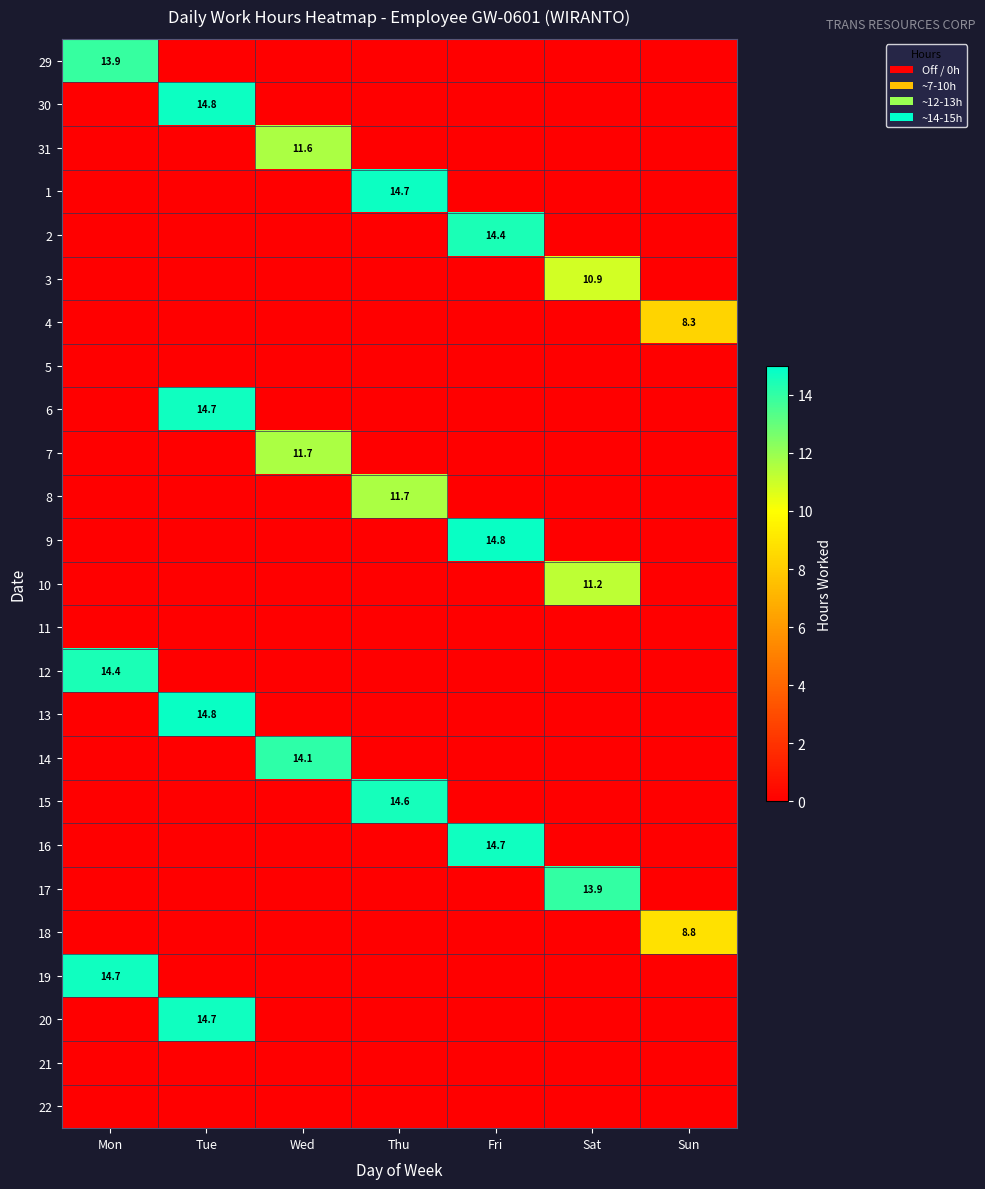

Is it true that 18 equals 8.8 at Sun?

True